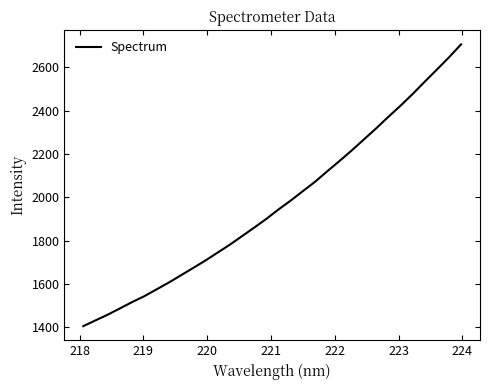

What is the greatest value displayed?

2706.1